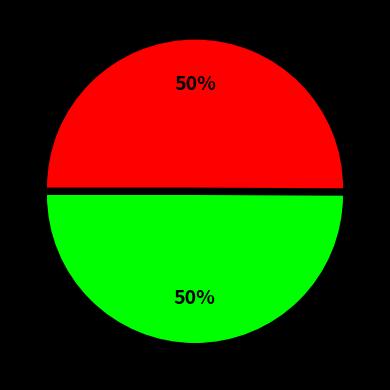

To the nearest percent, what is the average slice percentage?

50%